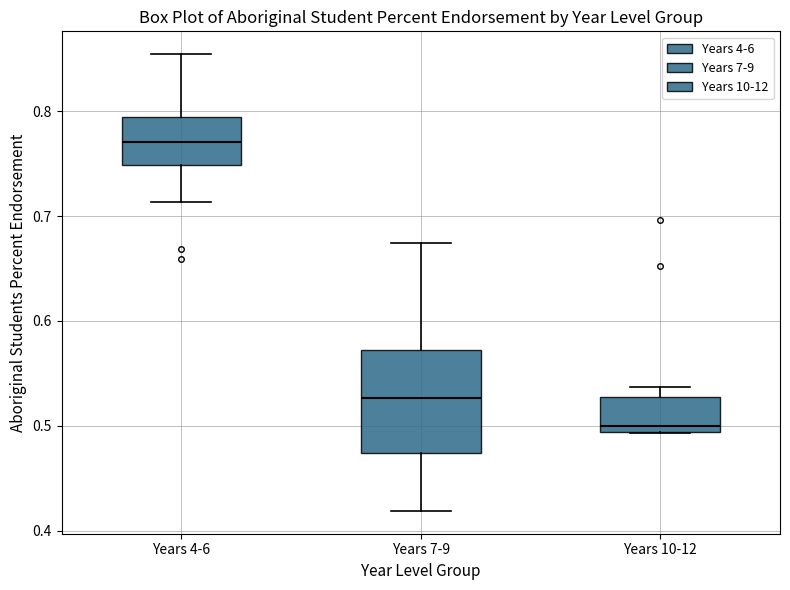

Which box has the lowest median line?

Years 10-12